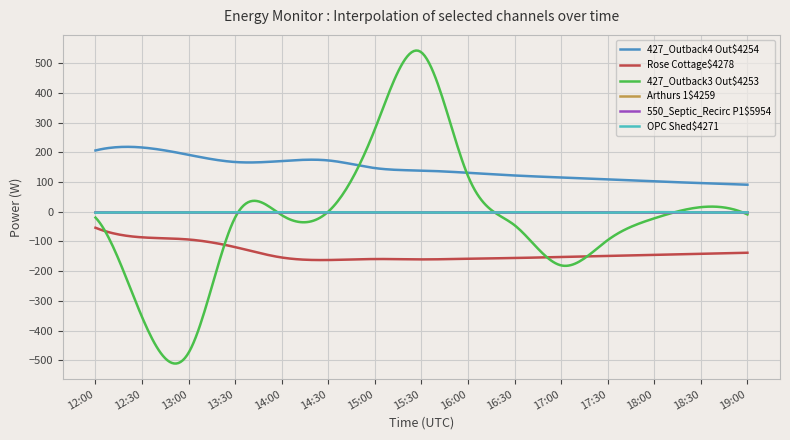

True or false: 427_Outback3 Out$4253 has more than 0 interior local peaks.

True